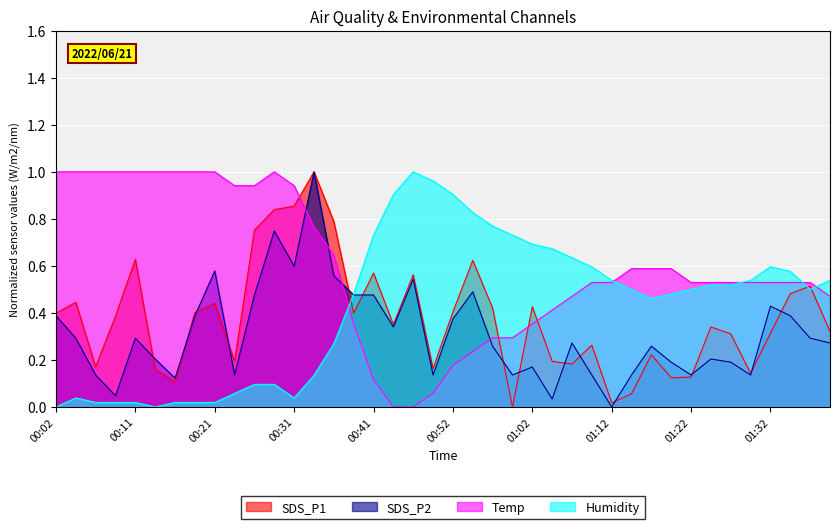

What is the greatest value displayed?

1.0